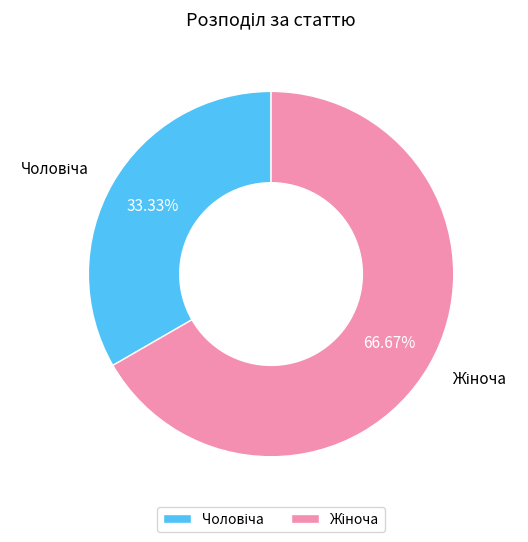

Is there any slice that represents more than half of the pie?

Yes